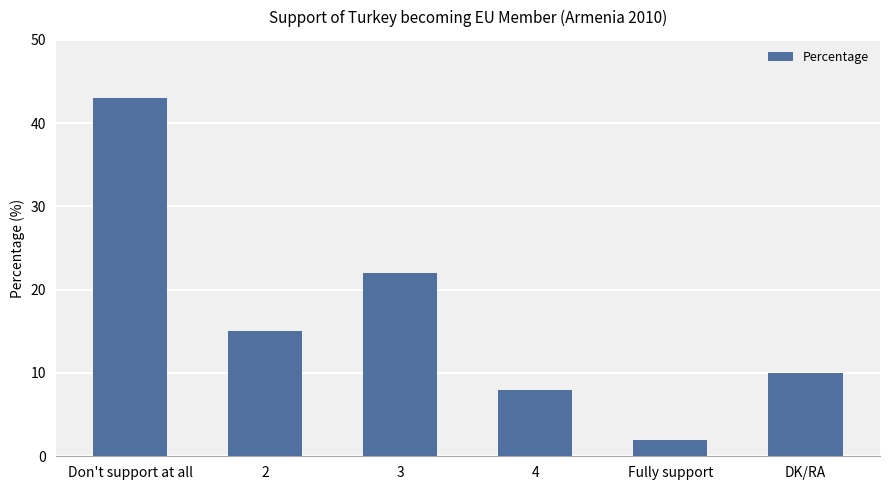

Between 3 and DK/RA, which is larger?

3